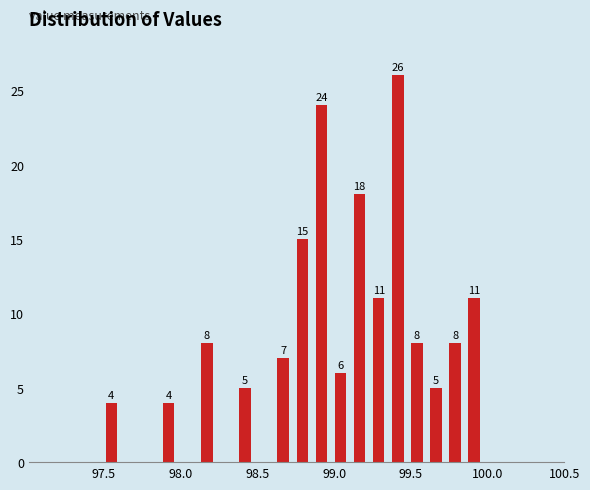

Around what value on the x-axis is the tallest bar? Give the approximate position of its centre, as read against the axis.

99.40